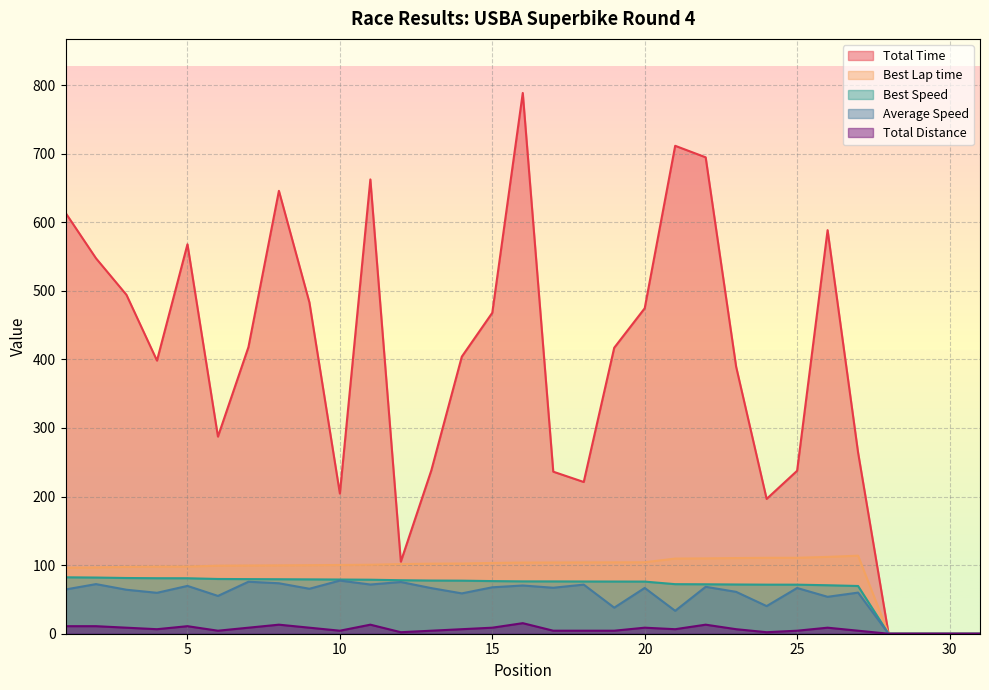

What is the greatest value displayed?

788.5